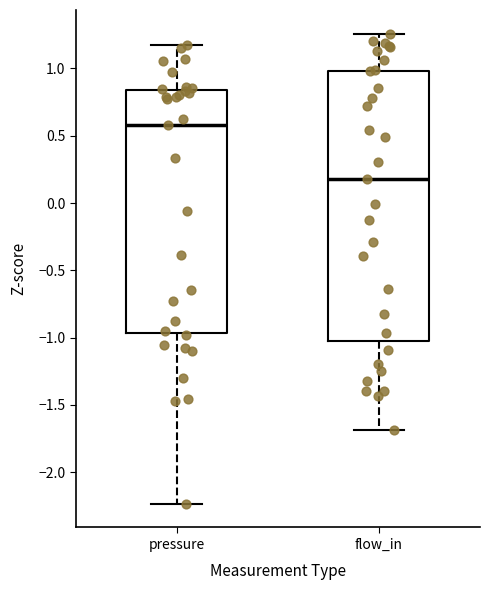

Reading left to right, read every box against the y-axis: the position of its median line, the range the box covers, and the ends of its whiskers. The values are not printed on the chart, so give them approximately, as read against the axis.

pressure: median 0.60, box -0.95 to 0.85, whiskers -2.25 to 1.15
flow_in: median 0.20, box -1.05 to 1.00, whiskers -1.70 to 1.25